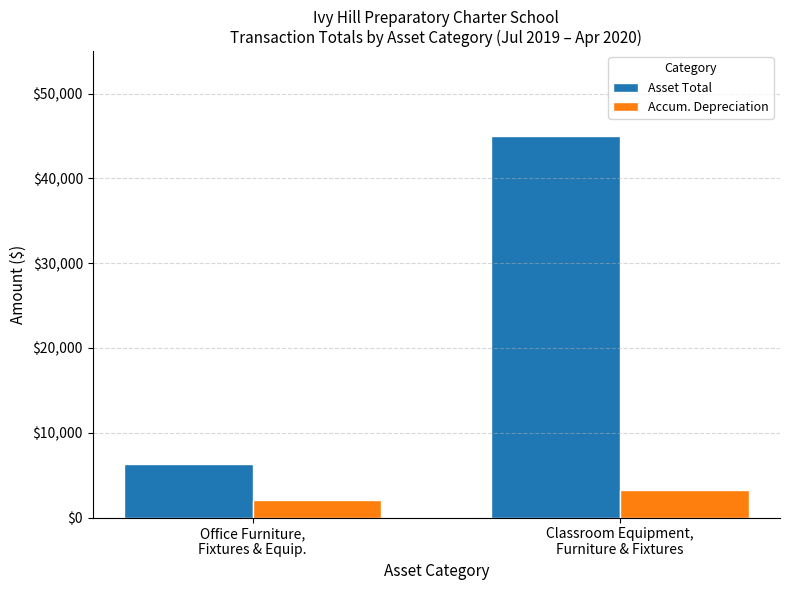

What is the total value across all series at Classroom Equipment,
Furniture & Fixtures?

48234.8